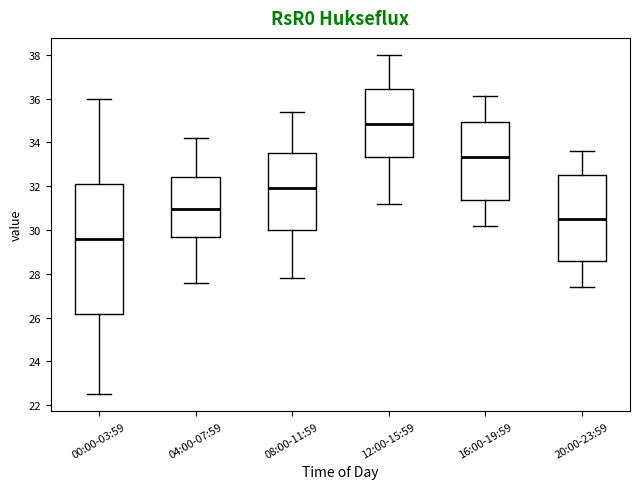

Which box has the lowest median line?

00:00-03:59